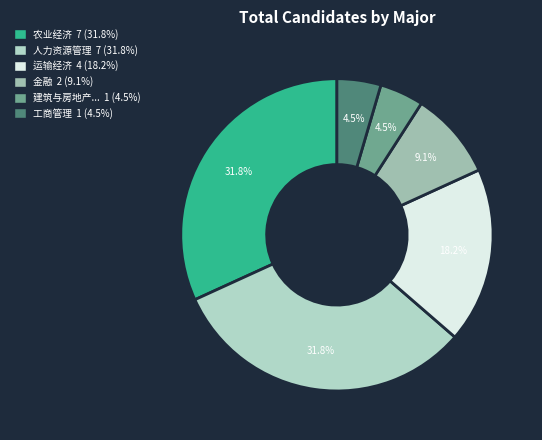

How many segments does this pie chart have?

6